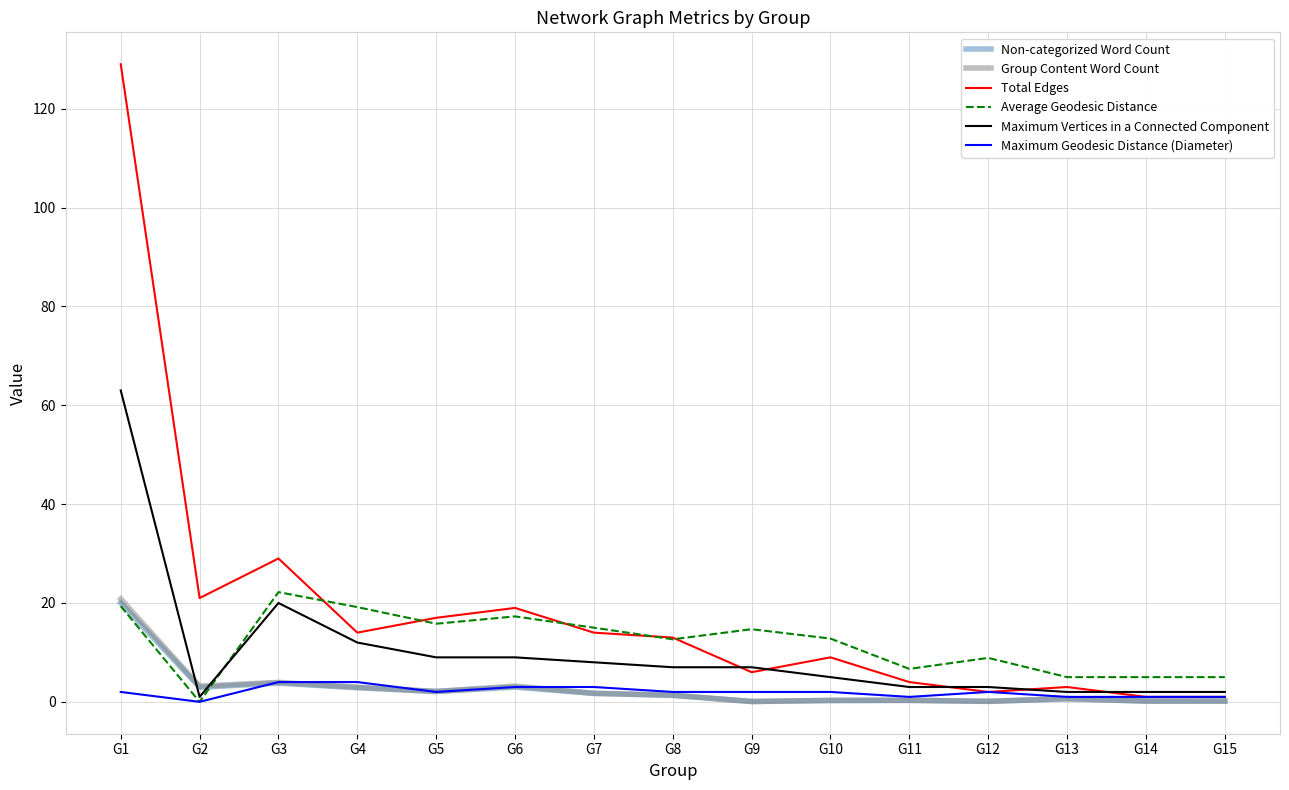

What is the highest value of the Maximum Geodesic Distance (Diameter) series?

4.0